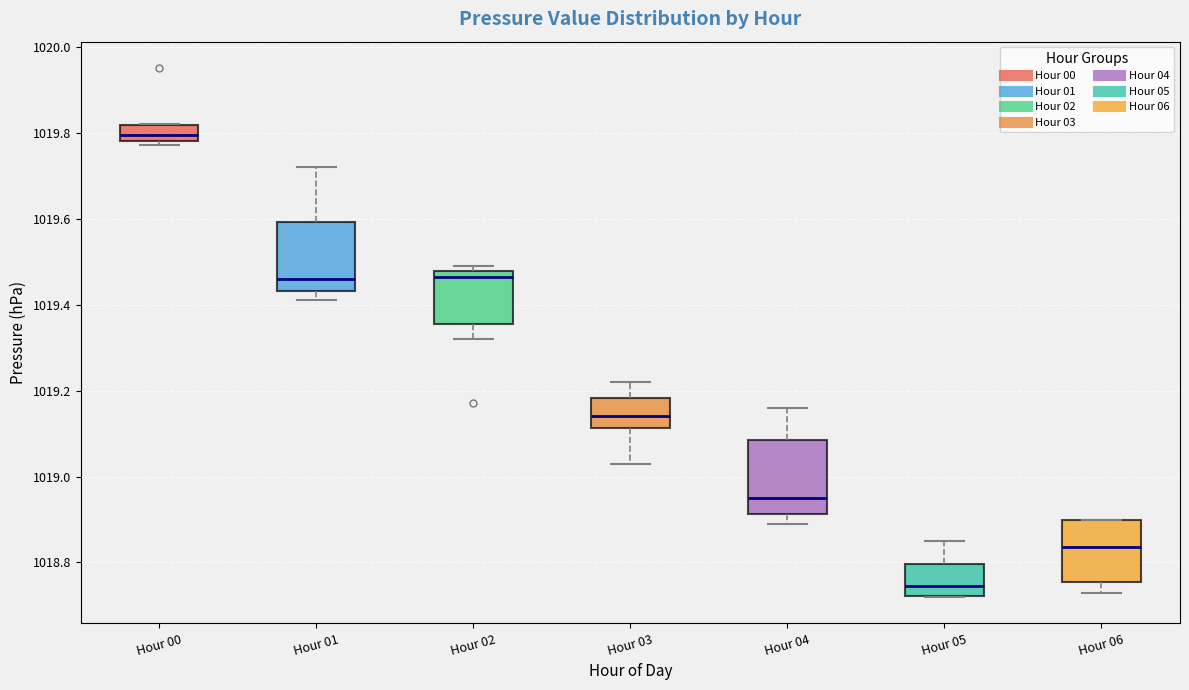

Reading left to right, read every box against the y-axis: the position of its median line, the range the box covers, and the ends of its whiskers. The values are not printed on the chart, so give them approximately, as read against the axis.

Hour 00: median 1019.80, box 1019.78 to 1019.82, whiskers 1019.78 (just below the box's lower edge) to 1019.82
Hour 01: median 1019.46, box 1019.44 to 1019.60, whiskers 1019.42 to 1019.72
Hour 02: median 1019.46, box 1019.36 to 1019.48, whiskers 1019.32 to 1019.50
Hour 03: median 1019.14, box 1019.12 to 1019.18, whiskers 1019.04 to 1019.22
Hour 04: median 1018.96, box 1018.92 to 1019.08, whiskers 1018.90 to 1019.16
Hour 05: median 1018.74, box 1018.72 to 1018.80, whiskers 1018.72 to 1018.86
Hour 06: median 1018.84, box 1018.76 to 1018.90, whiskers 1018.74 to 1018.90